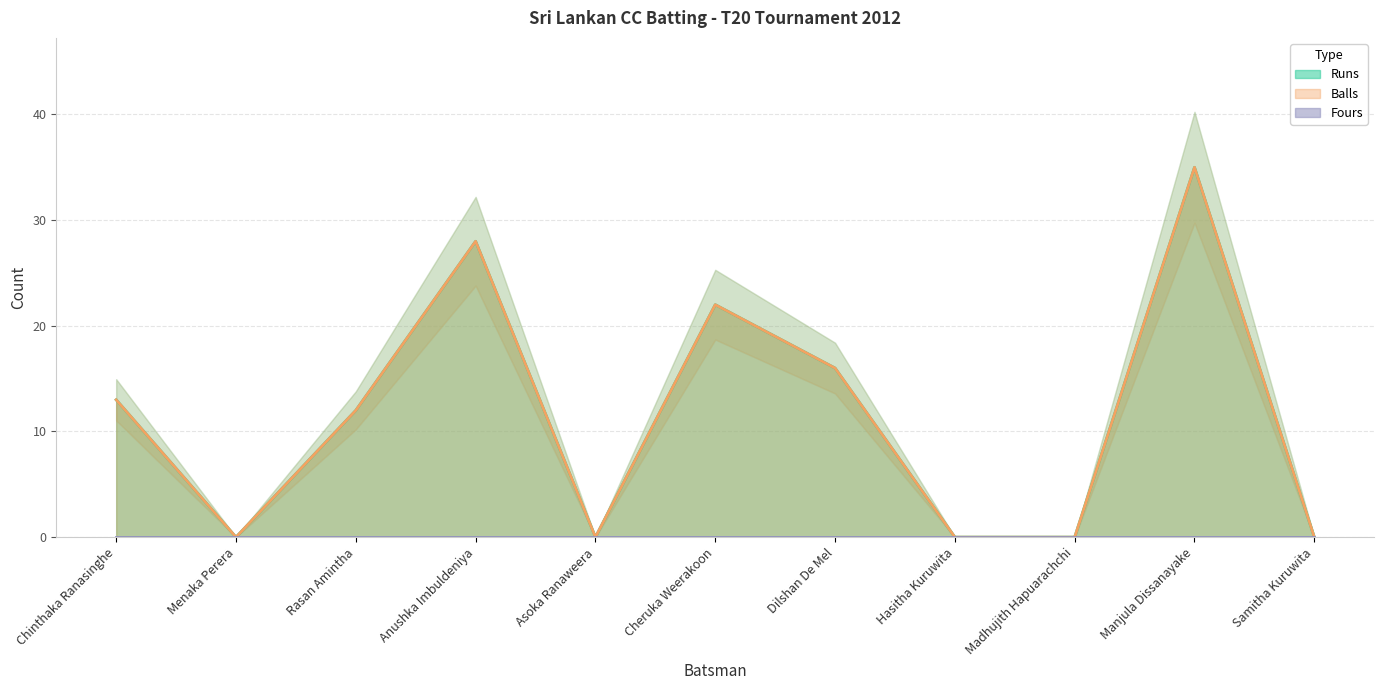

What is the label of the 8th point from the right?

Anushka Imbuldeniya